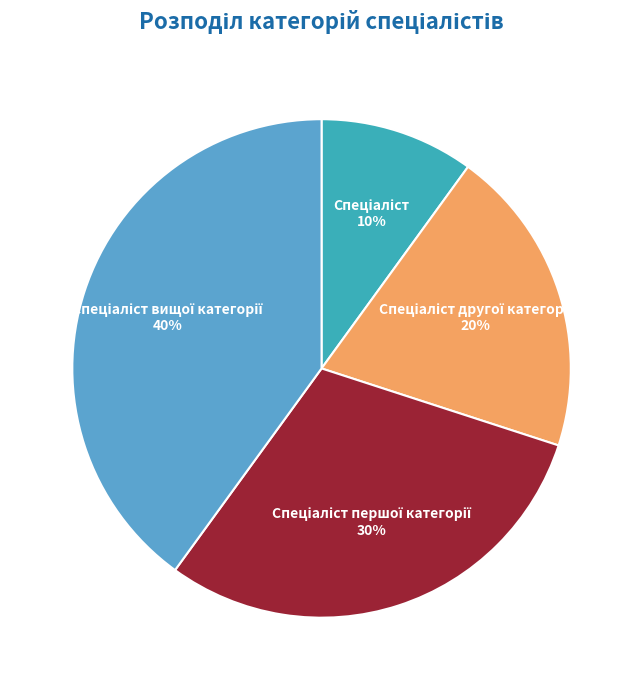

Is there any slice that represents more than half of the pie?

No